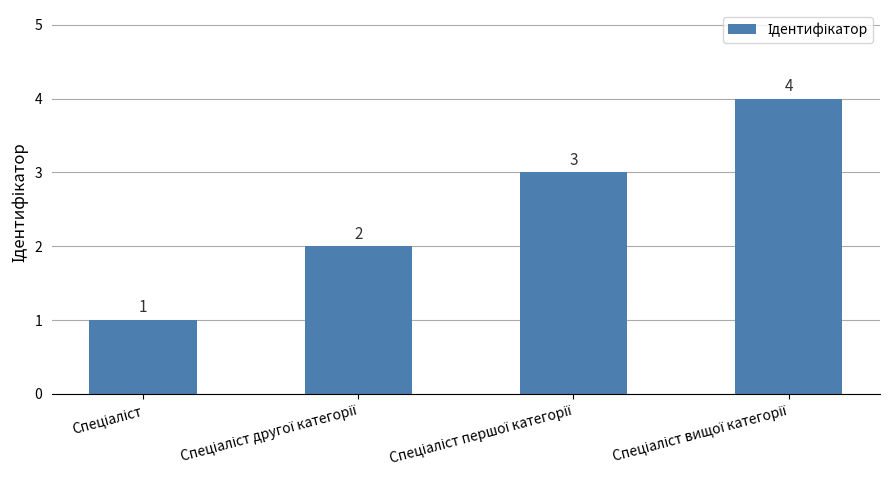

Does the chart contain any negative values?

No